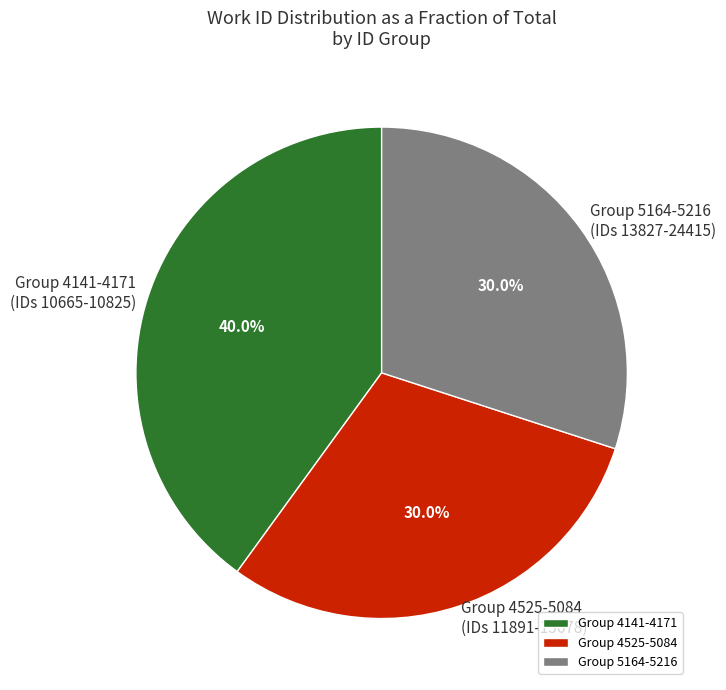

Which category has the biggest portion of the pie?

Group 4141-4171